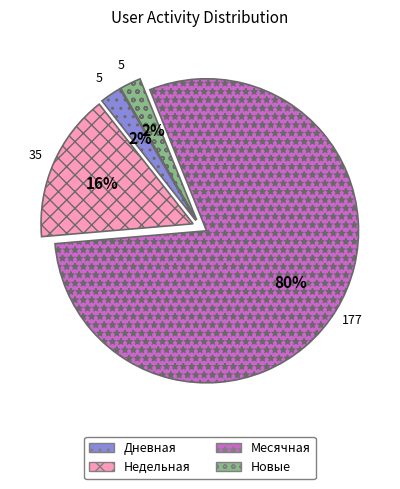

What percentage is the Недельная slice, to the nearest percent?

16%